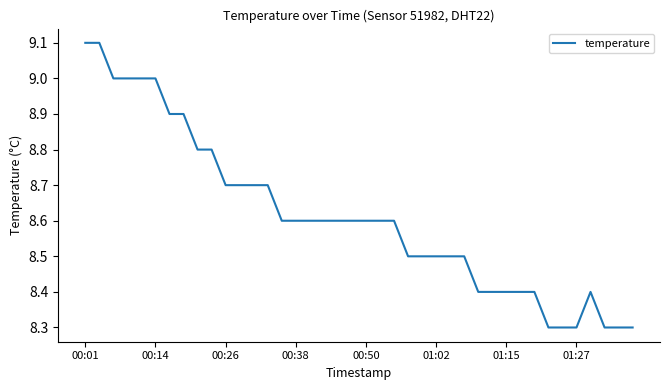

What is the difference between the maximum and minimum values?

0.8